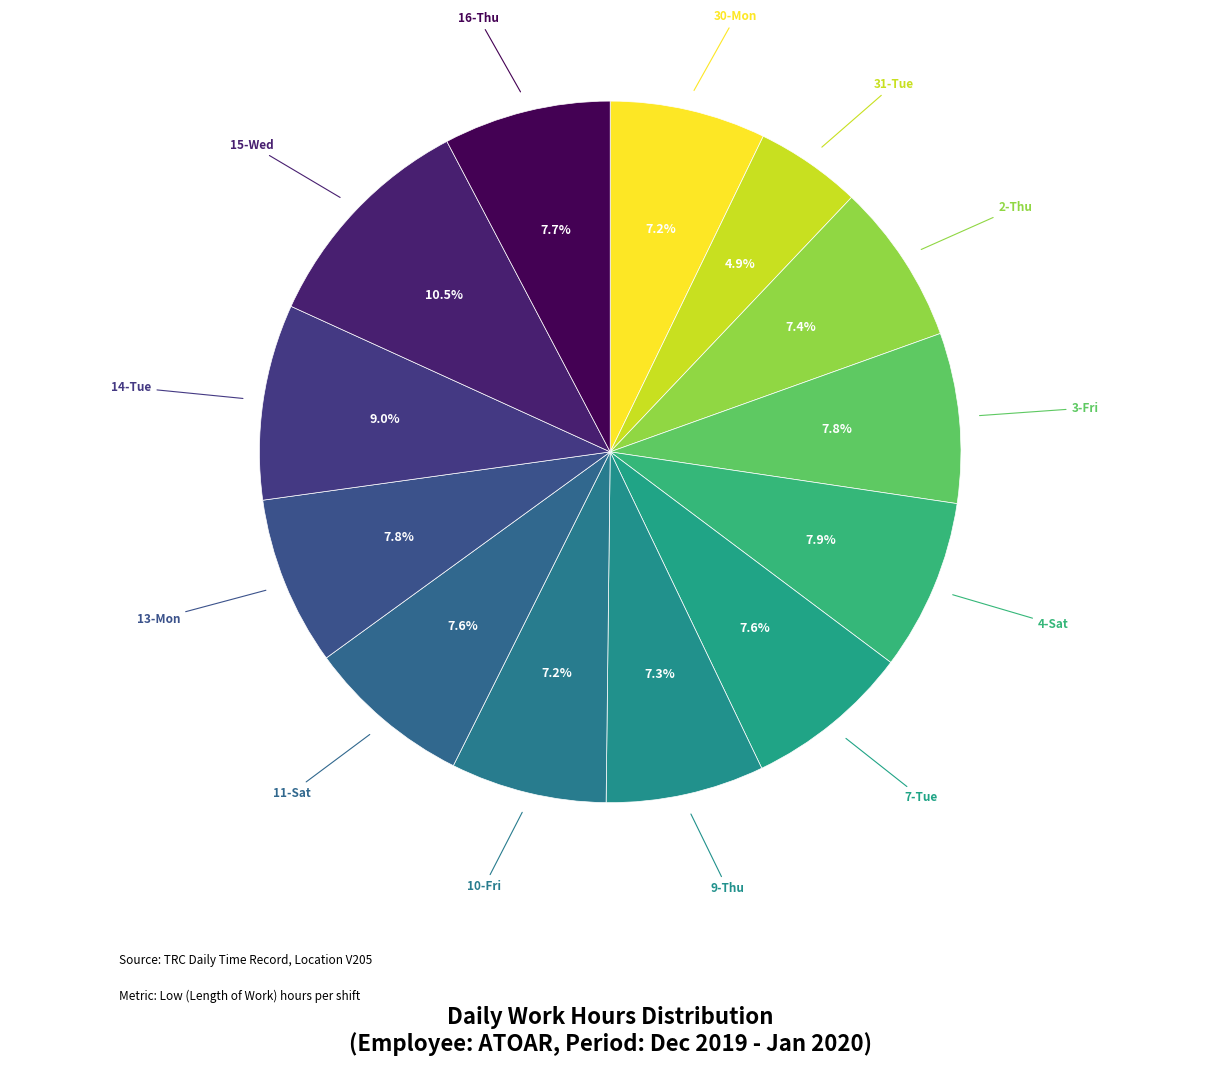

Is there a majority slice in this chart?

No